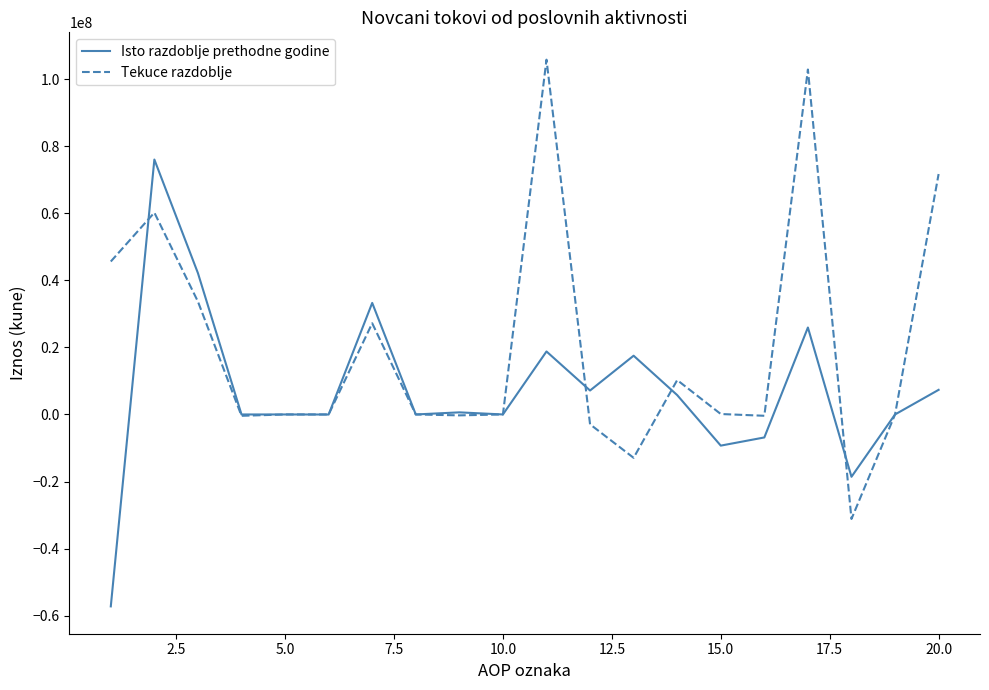

List the series in order of their overall mean, highest first.

Tekuce razdoblje, Isto razdoblje prethodne godine